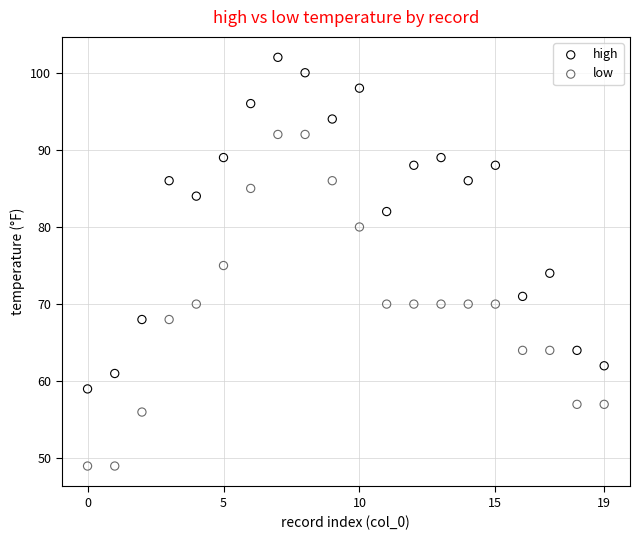

Across all data points, what is the range of Y values (max minus min)?

53